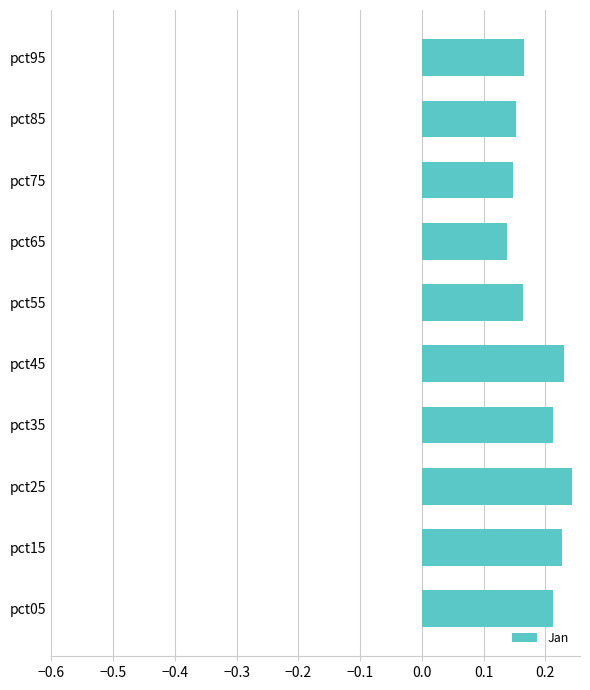

True or false: the data shows 0.3 at pct35.

False